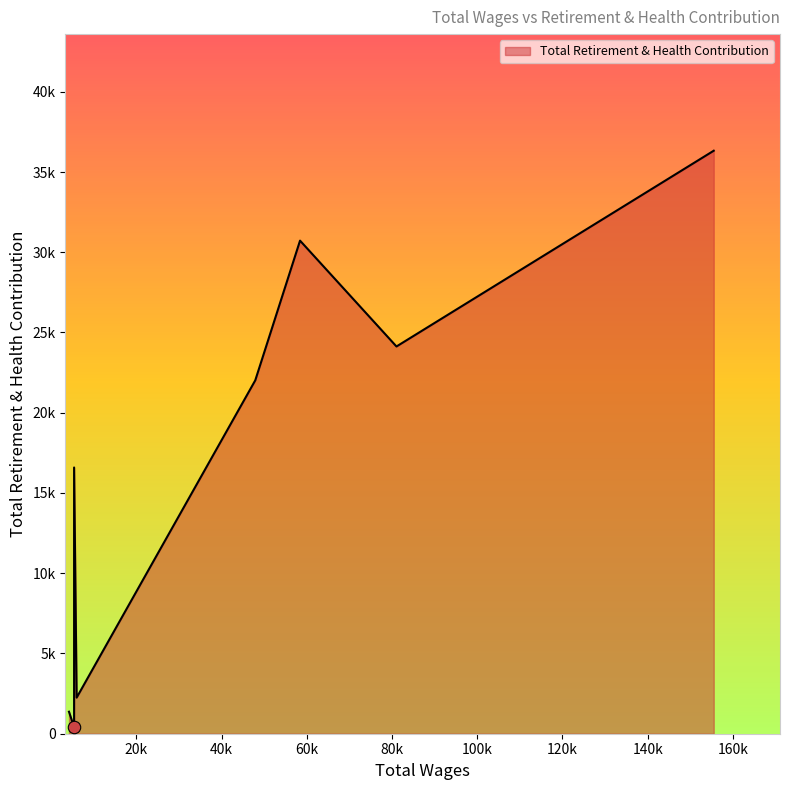

What is the ratio of the value at 6000.0 to the value at 5400.0?

0.1